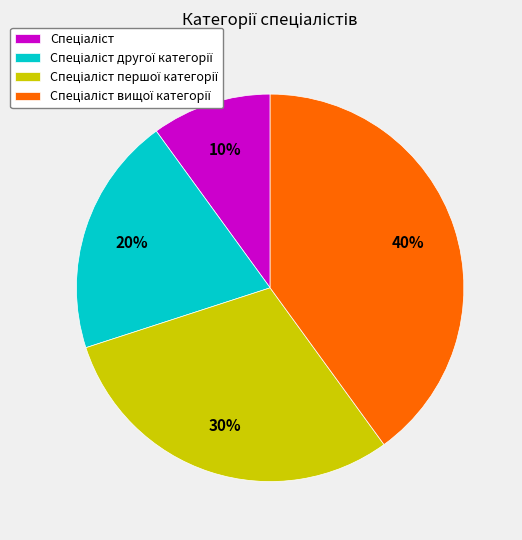

Count the number of slices in the pie.

4